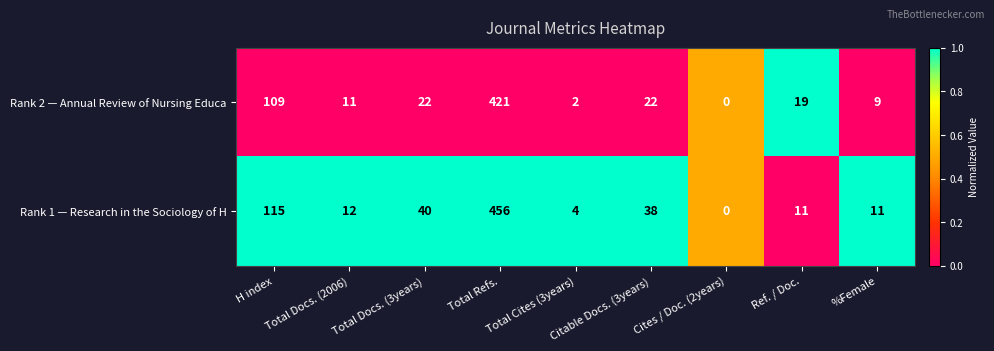

What is the greatest value displayed?

456